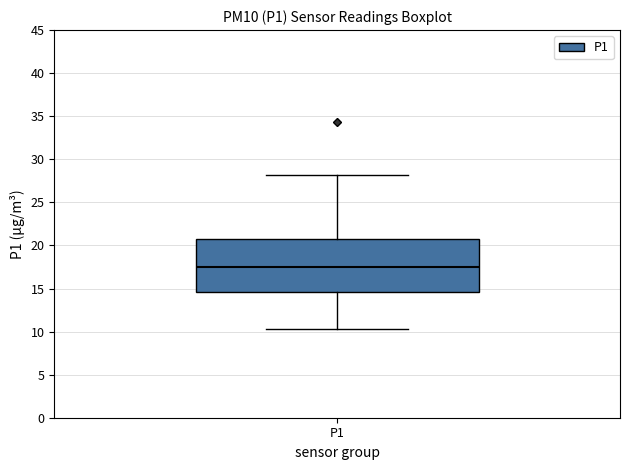

Where does the upper whisker of the box for P1 end on the y-axis? The values are not printed on the chart, so give them approximately, as read against the axis.

28.0